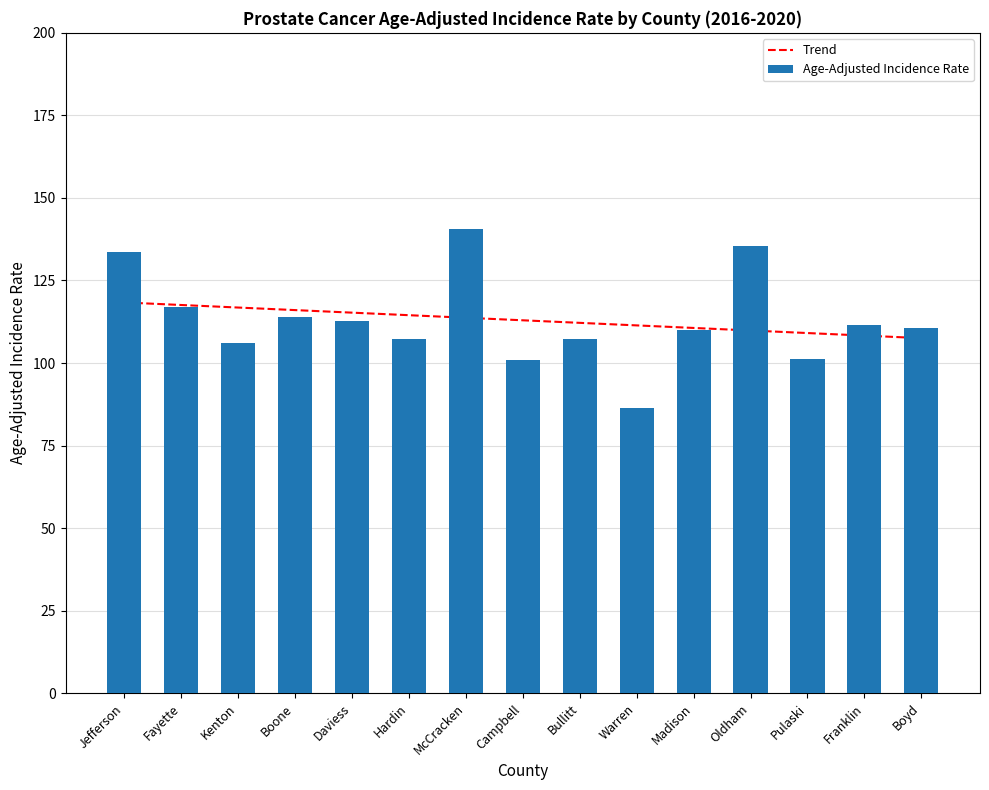

Is the value of Age-Adjusted Incidence Rate at Boone greater than the value of Trend at Fayette?

No